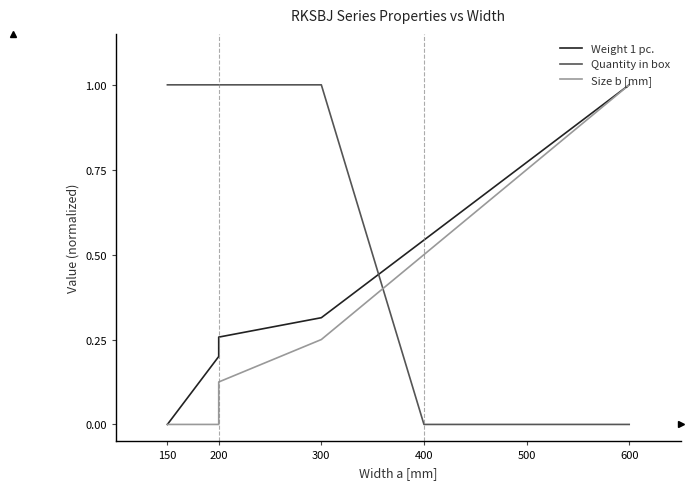

List the series in order of their overall mean, lowest first.

Size b [mm], Weight 1 pc., Quantity in box